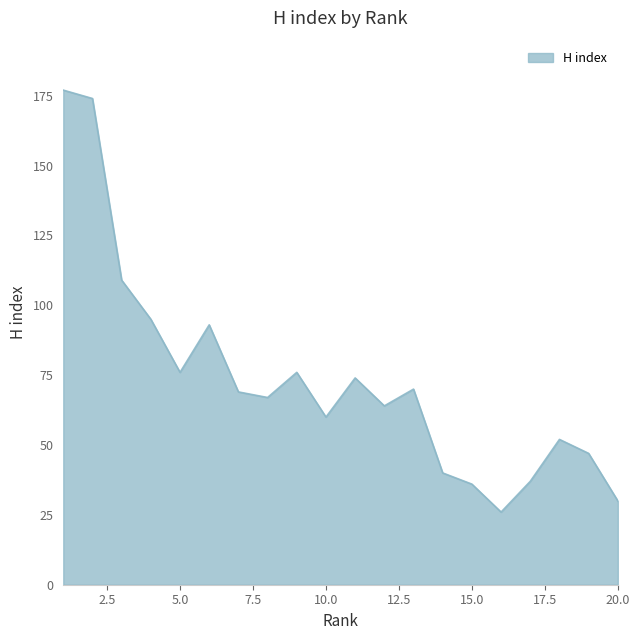

What is the difference between the maximum and minimum values?

151